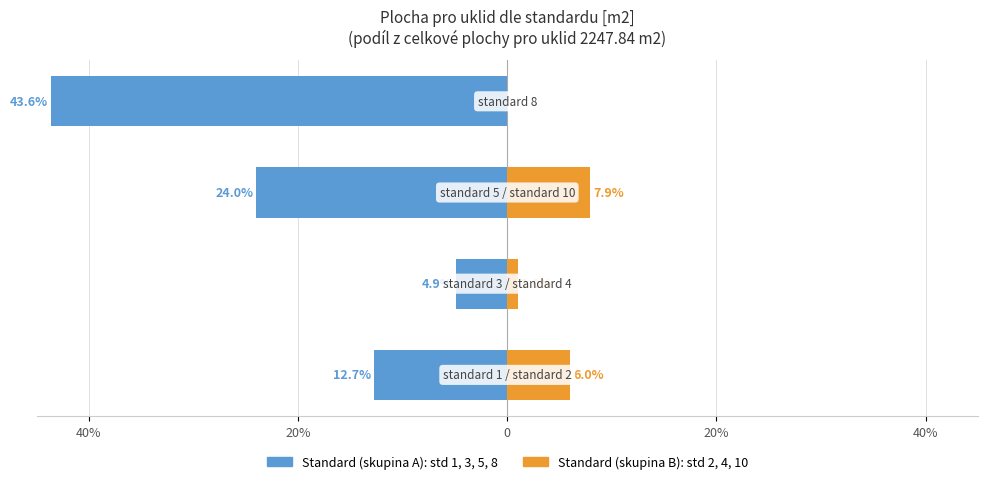

Reading right to left, what are all the values shown in this chart?

Standard (skupina A): 20%=-43.6	0=-24.0	20%=-4.9	40%=-12.7
Standard (skupina B): 20%=0.0	0=7.9	20%=1.0	40%=6.0